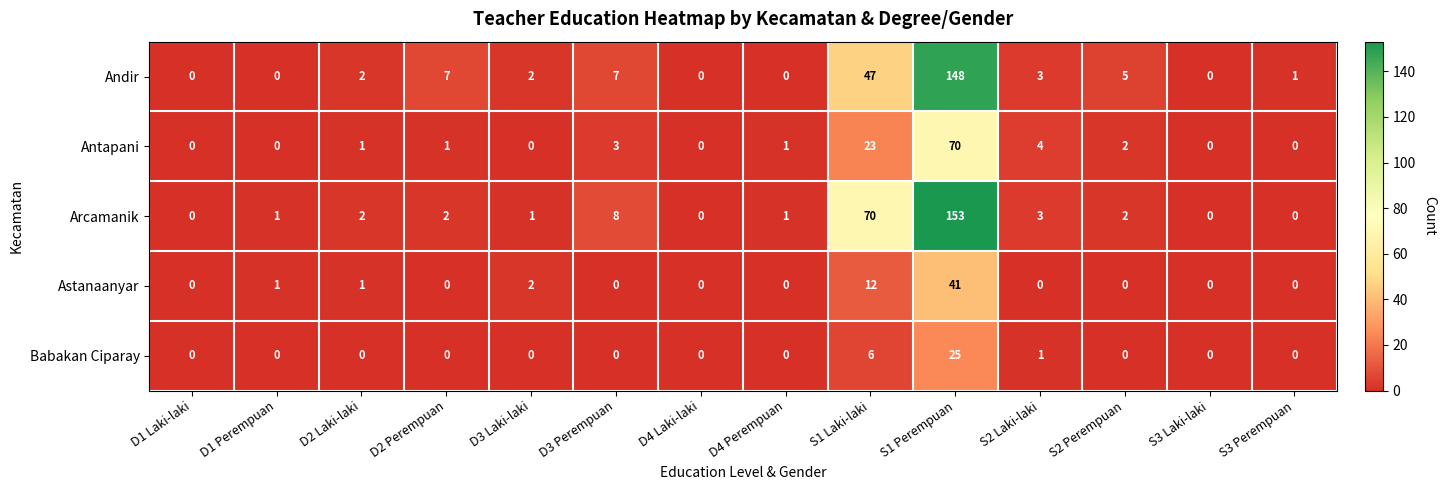

The Astanaanyar series shows 12 at S3 Laki-laki. True or false?

False